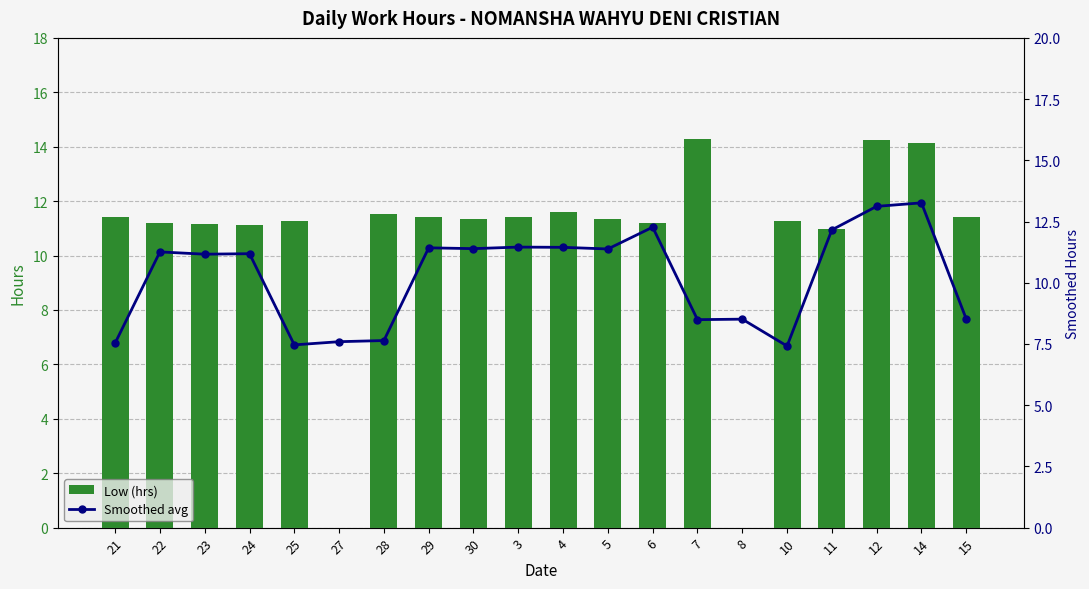

Rank the series by their average value, from highest to lowest.

Low (hrs), Smoothed avg